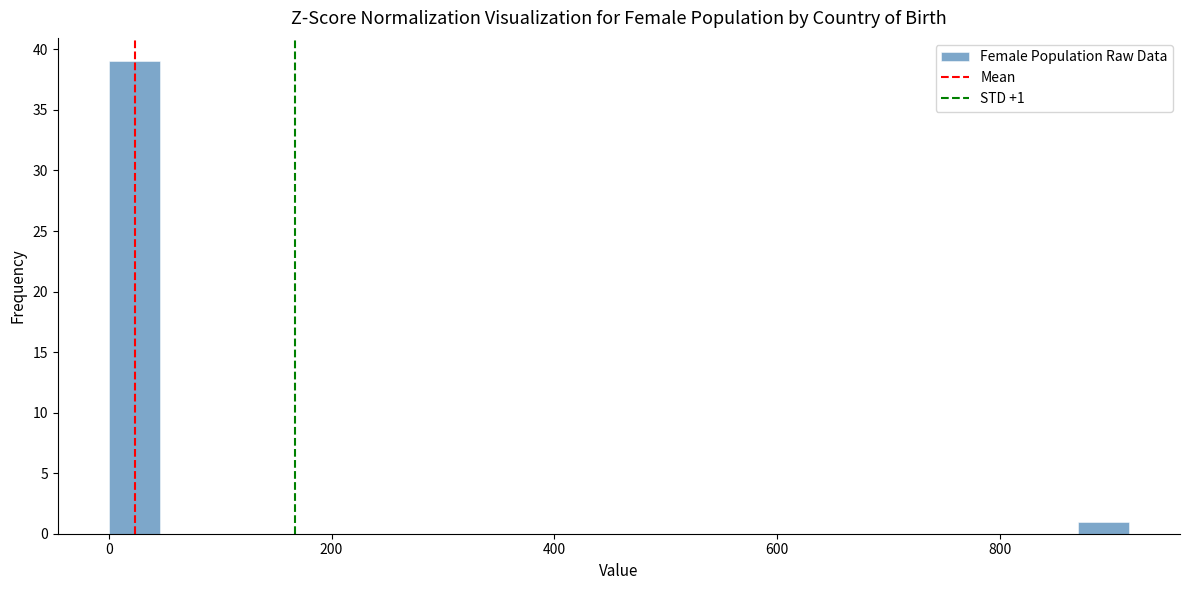

Around what value on the x-axis is the tallest bar? Give the approximate position of its centre, as read against the axis.

20